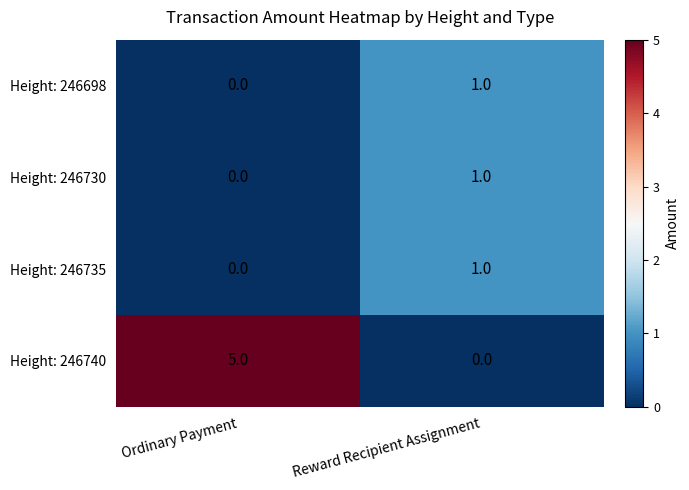

At which category is the sum across all series the highest?

Ordinary Payment